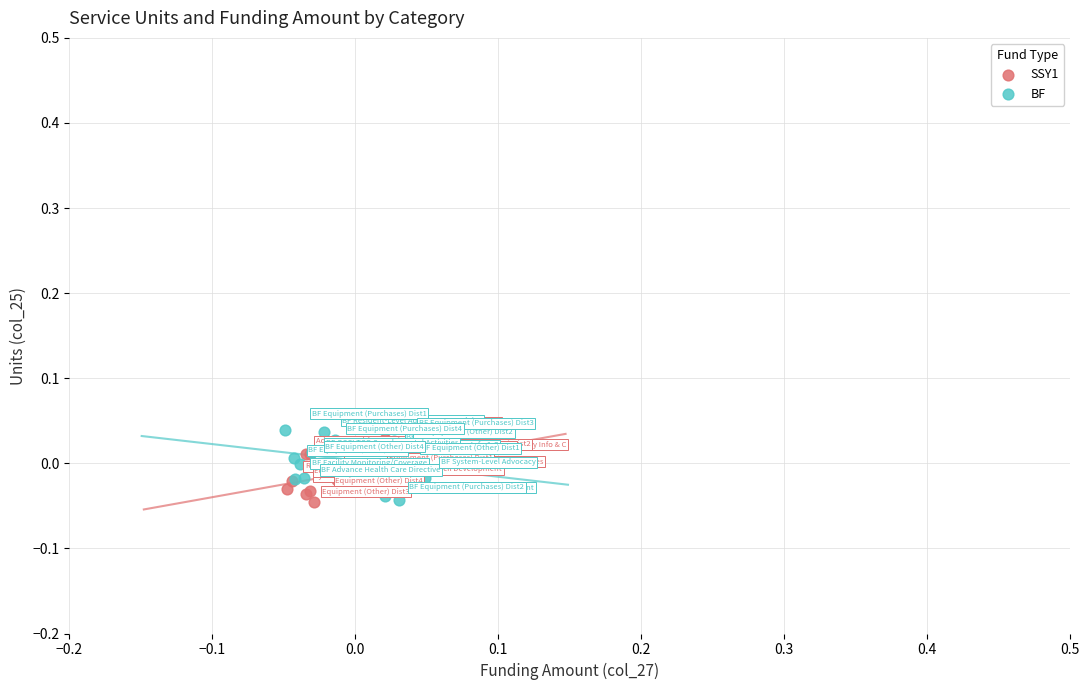

What are all the series names shown in the legend?

SSY1, BF